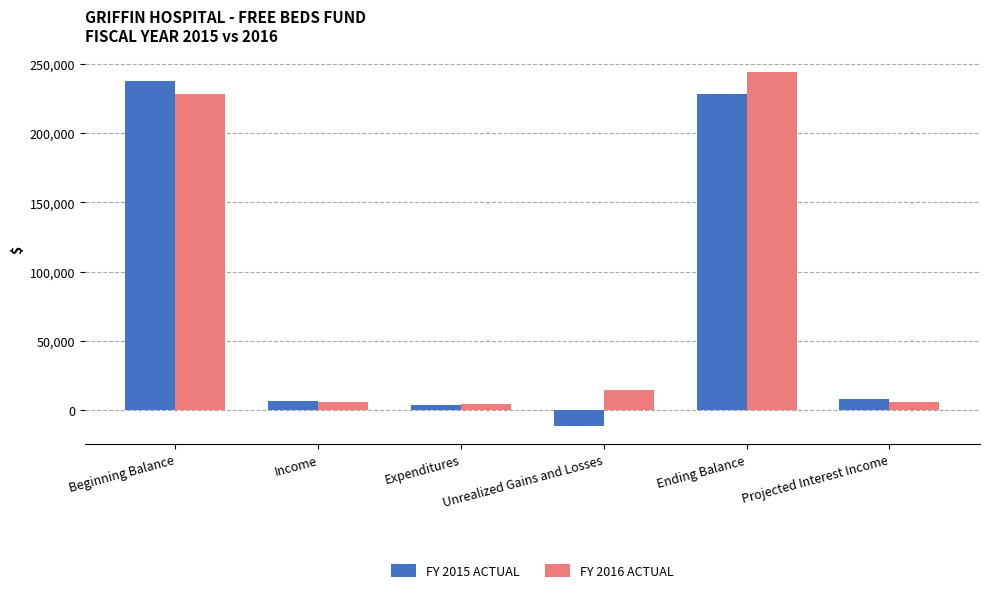

Where is FY 2016 ACTUAL nearest to the value 123973?

Beginning Balance